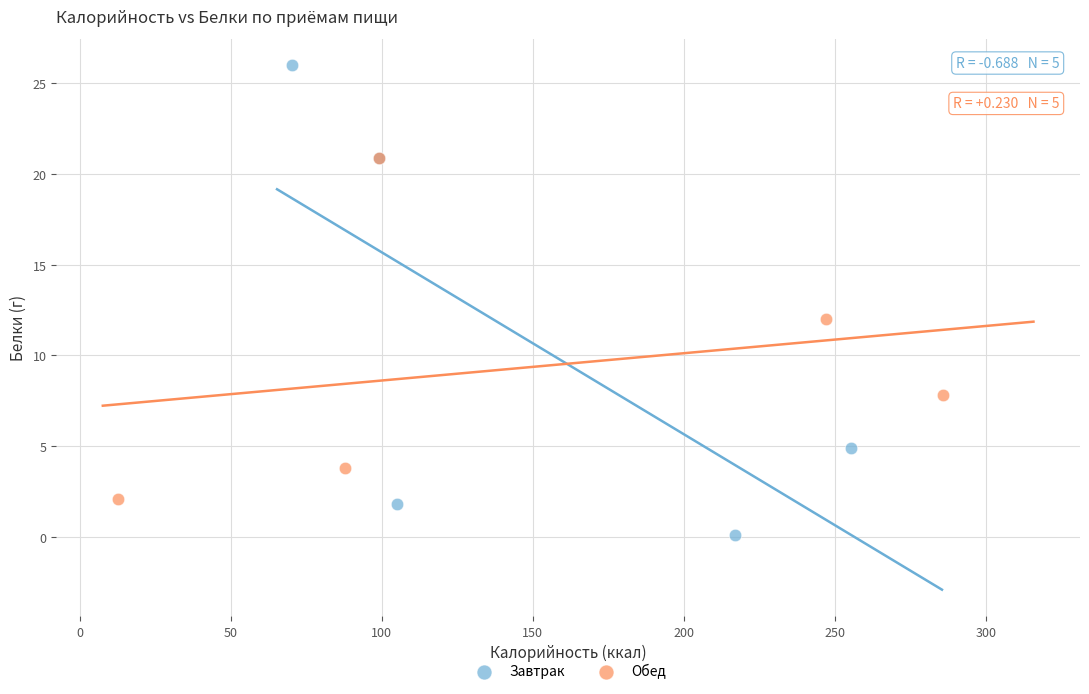

Which series has the largest Y range (max minus min)?

Завтрак